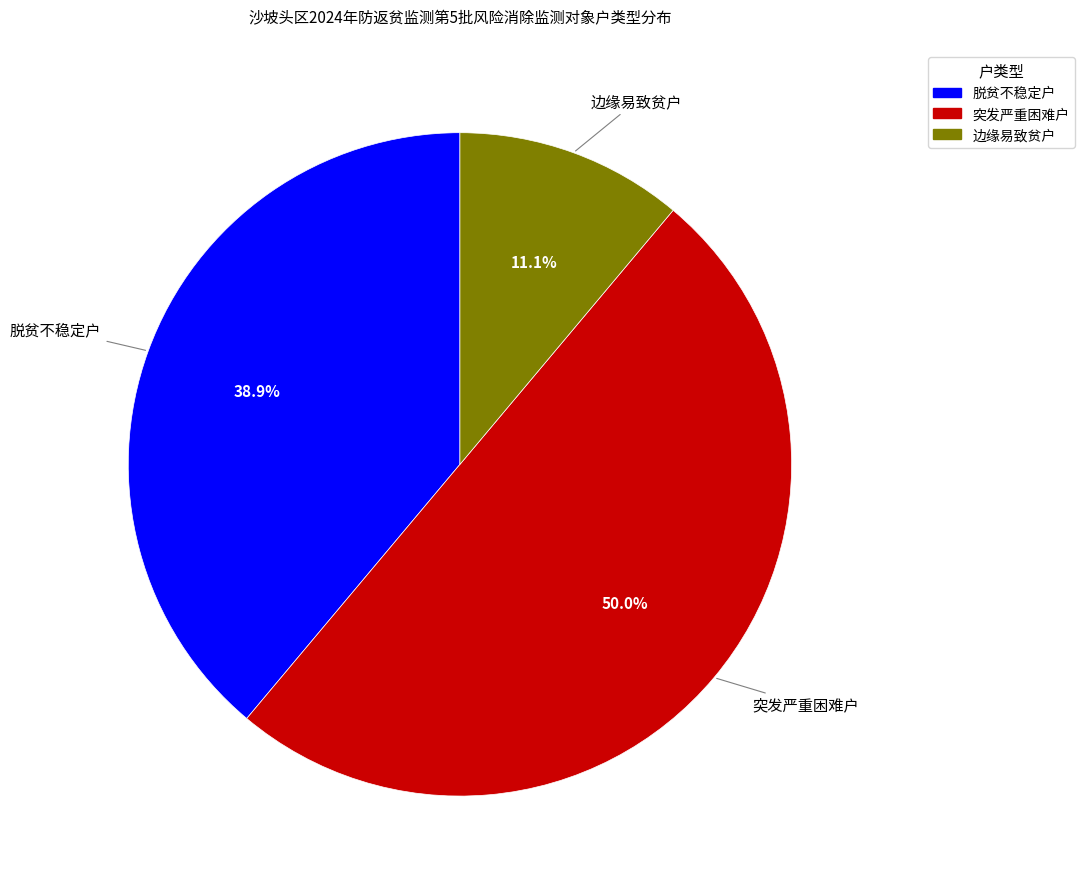

Does 脱贫不稳定户 account for over 50% of the chart?

No